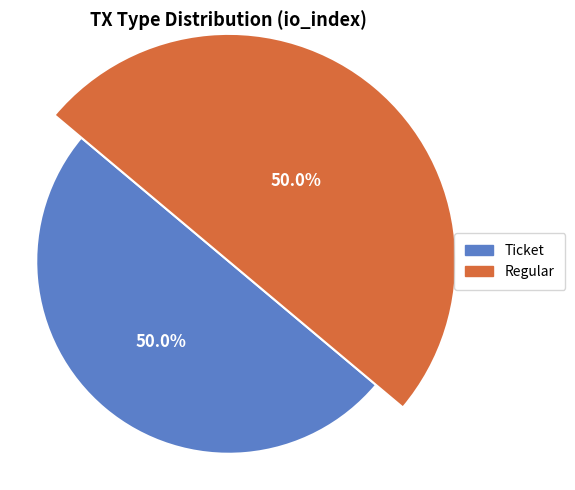

What is the smallest slice in the pie chart?

Ticket (io_index=0)